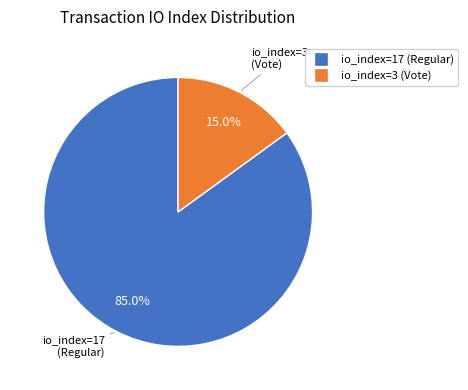

To the nearest percent, what is the difference between the largest and smallest slice percentages?

70%